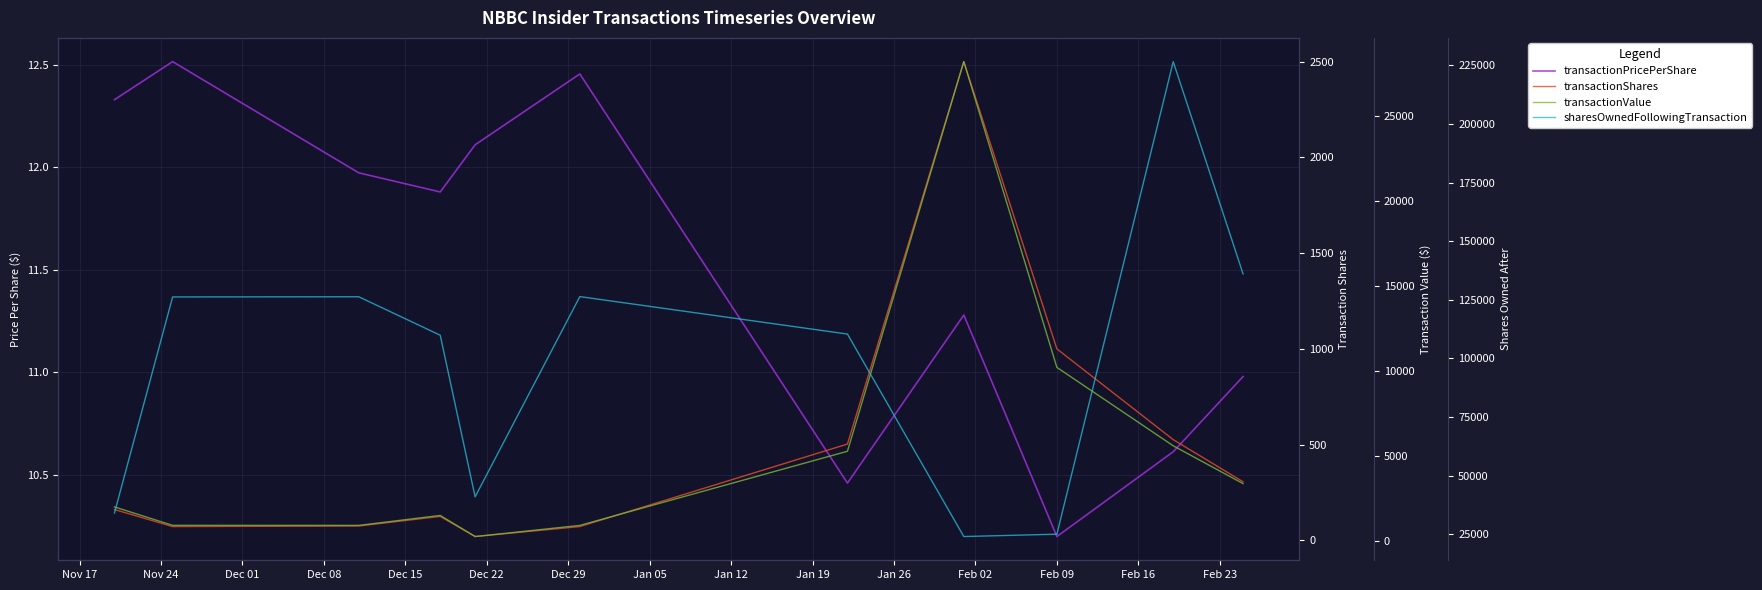

The transactionPricePerShare series shows 2.1 at Dec 29. True or false?

False